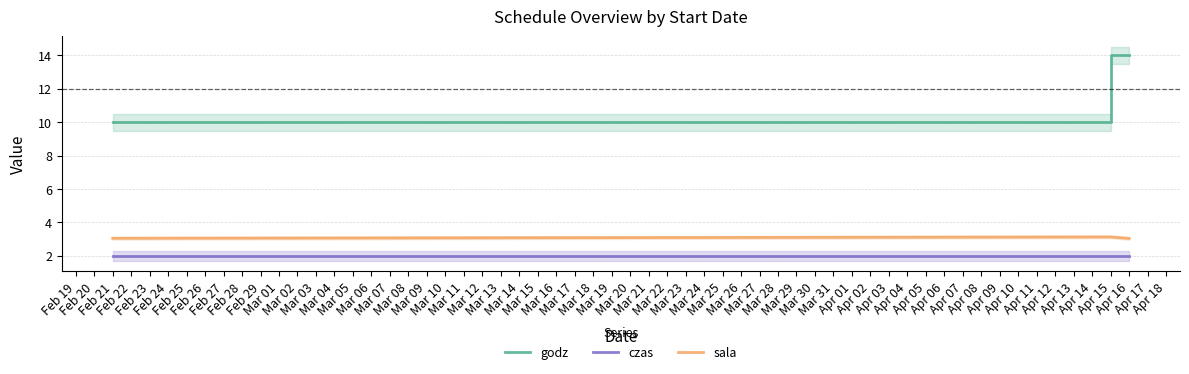

What are all the series names shown in the legend?

godz, czas, sala